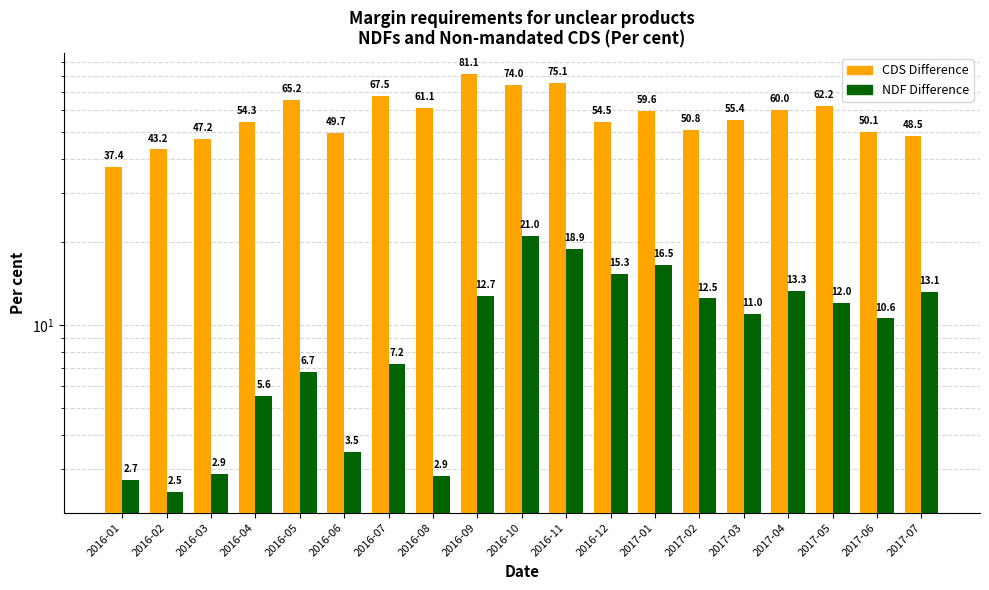

What is the label of the 16th bar from the right?

2016-04